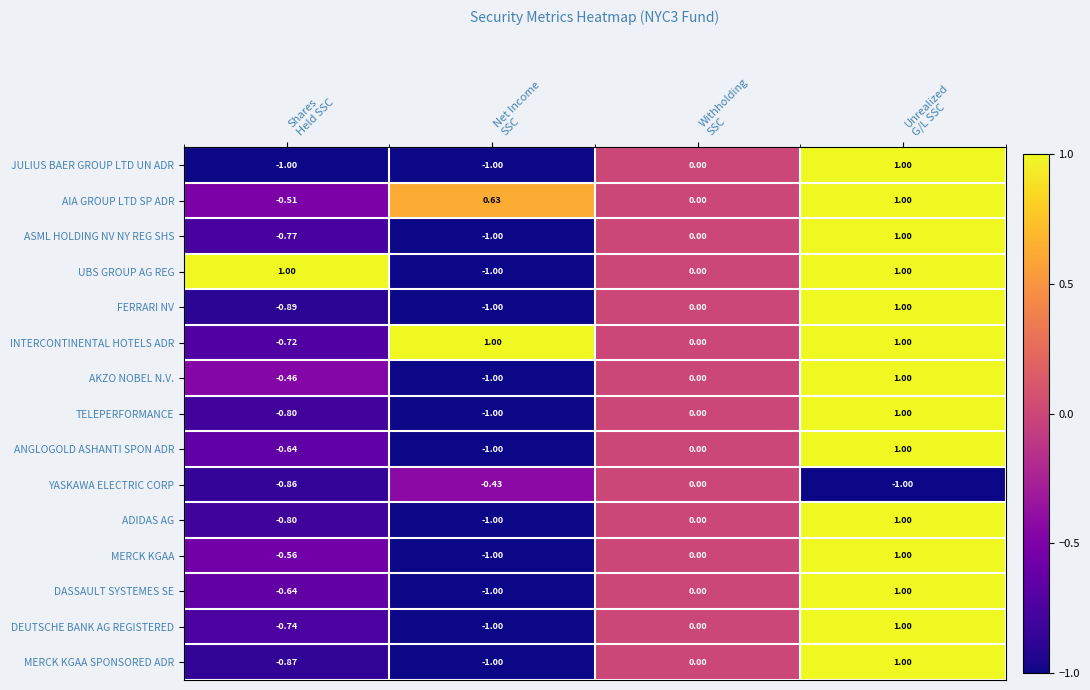

How many distinct data groups are displayed?

15